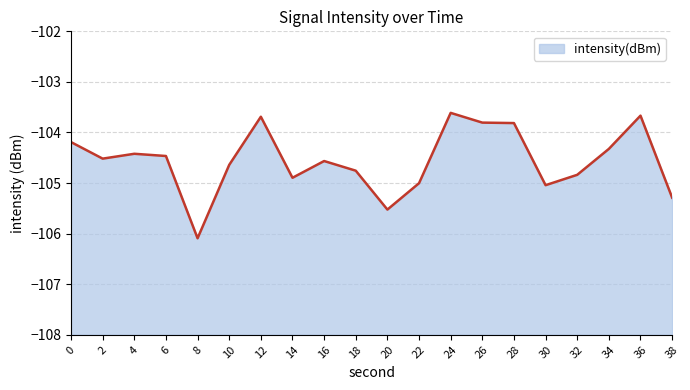

Read the value at 6.

-104.5